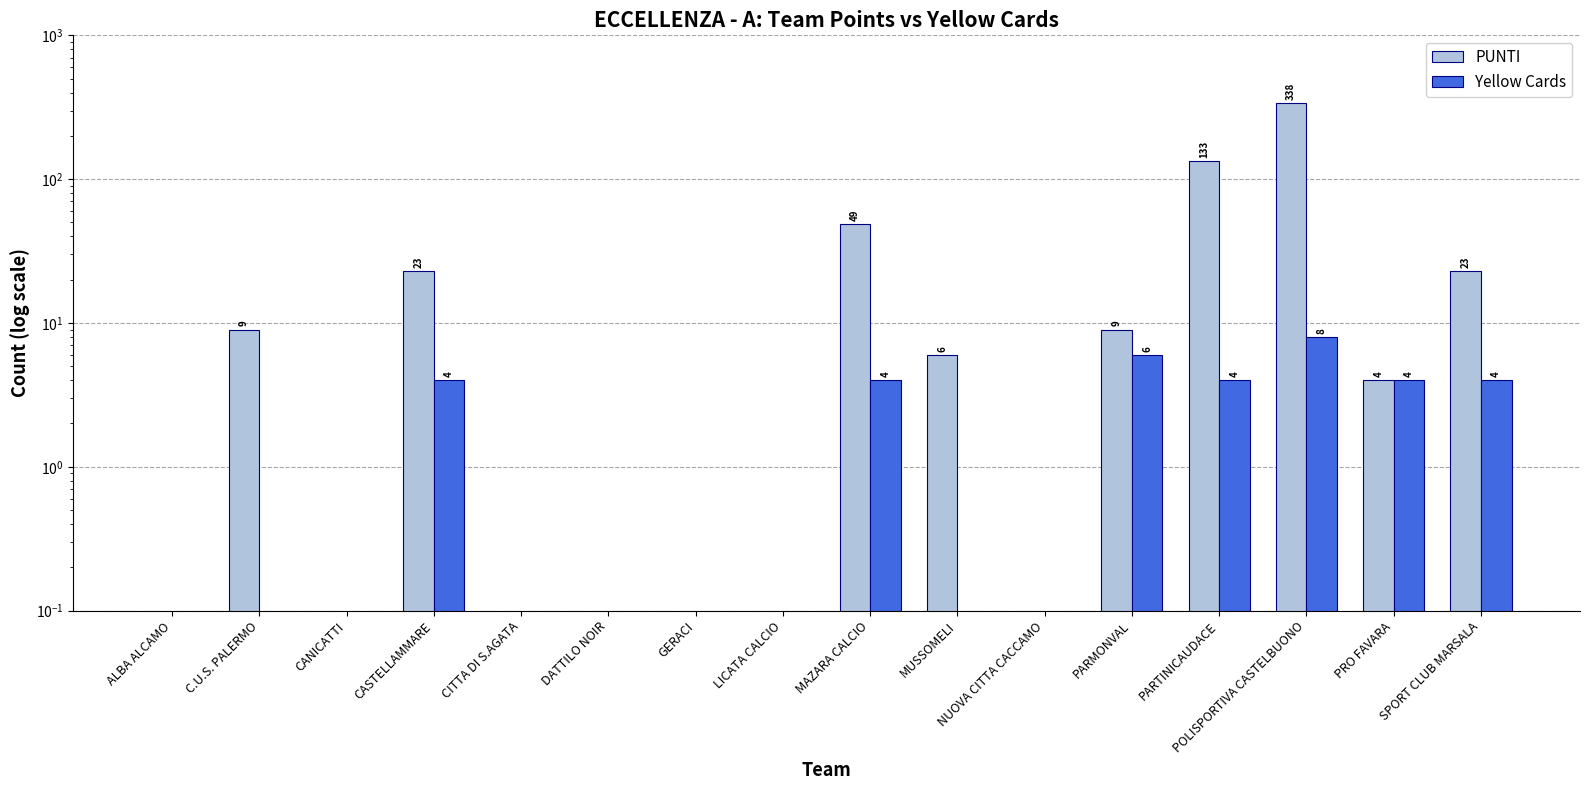

What is the label of the 15th bar from the left?

PRO FAVARA